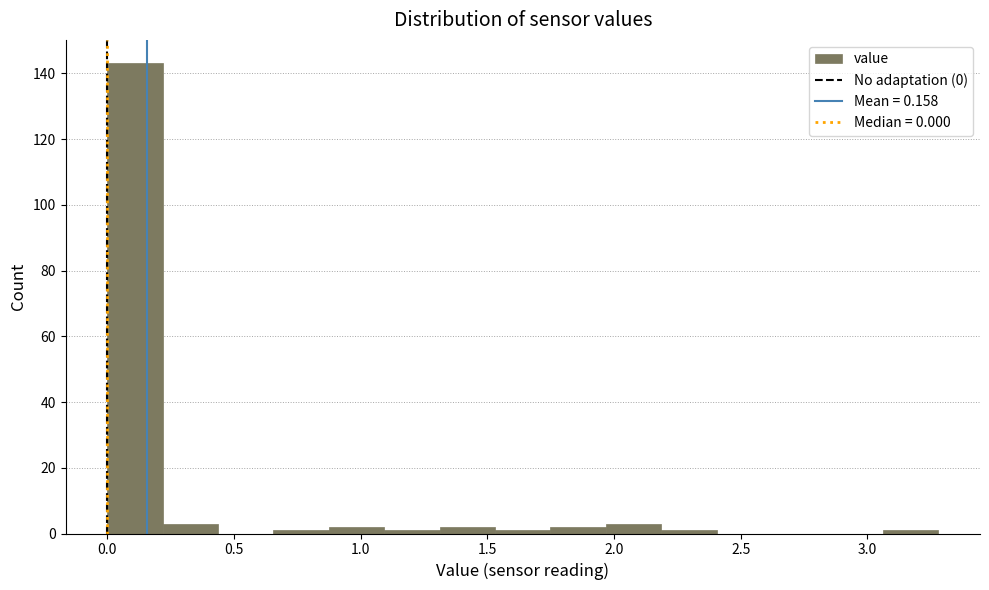

Over which range of the x-axis is the bar tallest?

0.00 to 0.20